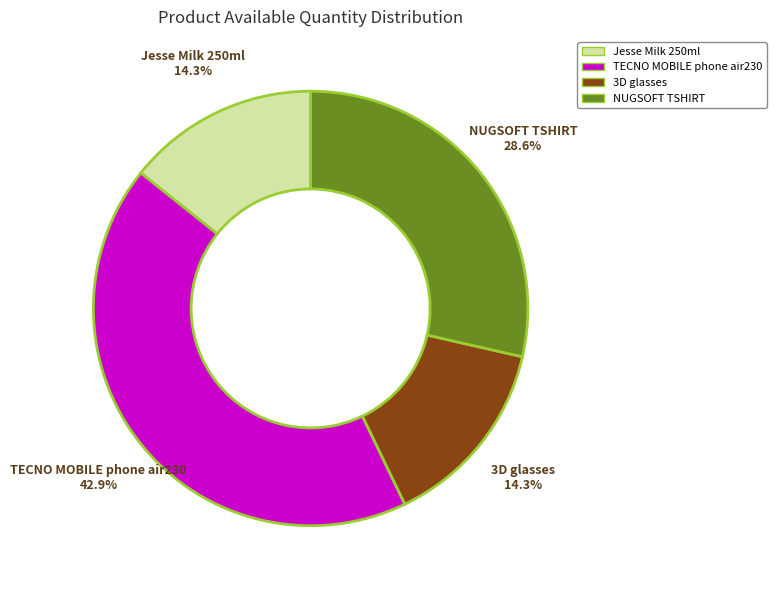

To the nearest percent, what is the combined percentage of 3D glasses and Jesse Milk 250ml?

29%